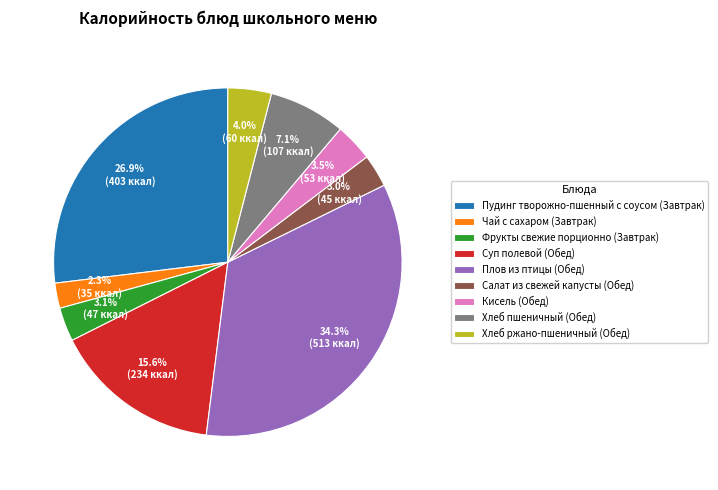

Does Суп полевой account for over 50% of the chart?

No